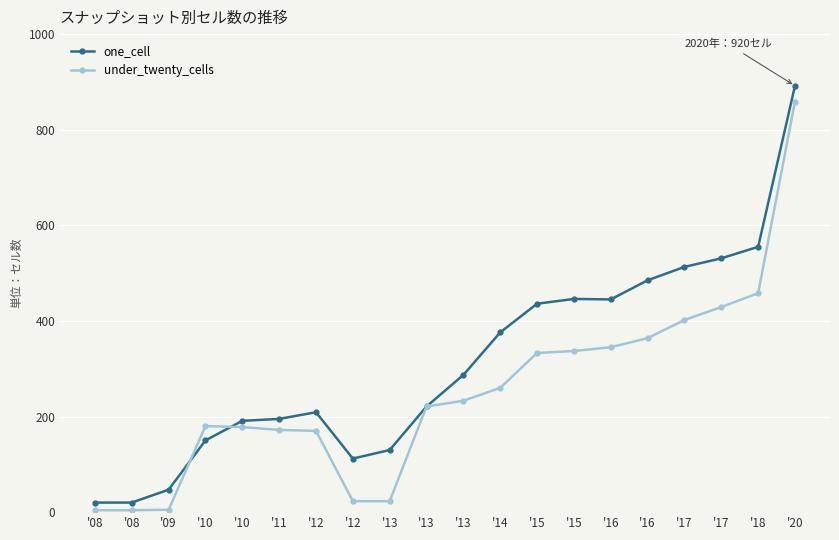

True or false: one_cell has a value of 892 at '20.

True